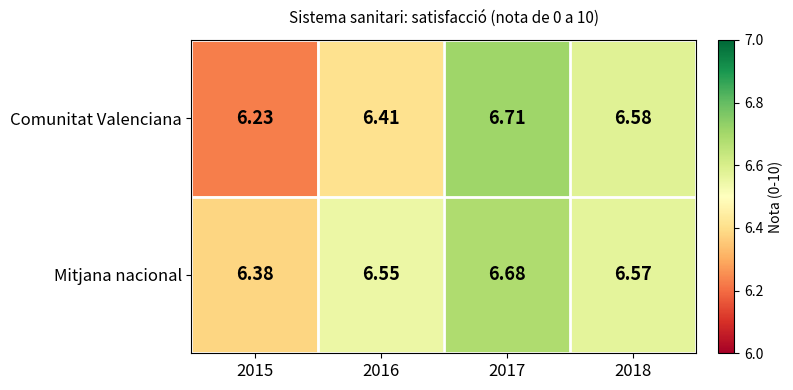

Rank the series by their average value, from highest to lowest.

Mitjana nacional, Comunitat Valenciana